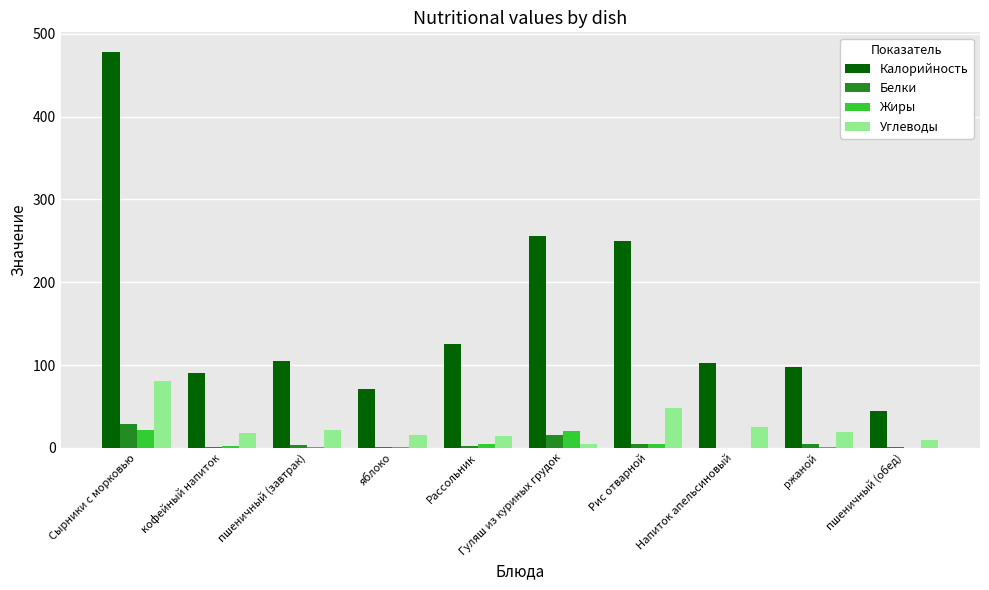

The Калорийность series shows 46.3 at ржаной. True or false?

False